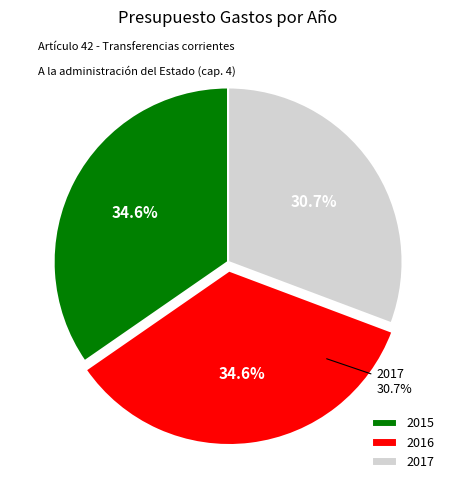

To the nearest percent, what is the difference between the largest and smallest slice percentages?

4%